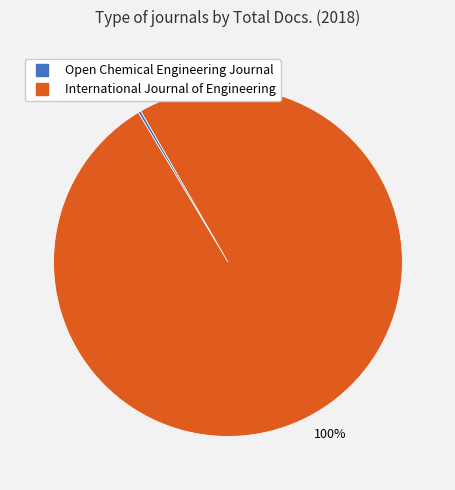

Does any single category account for the majority?

Yes